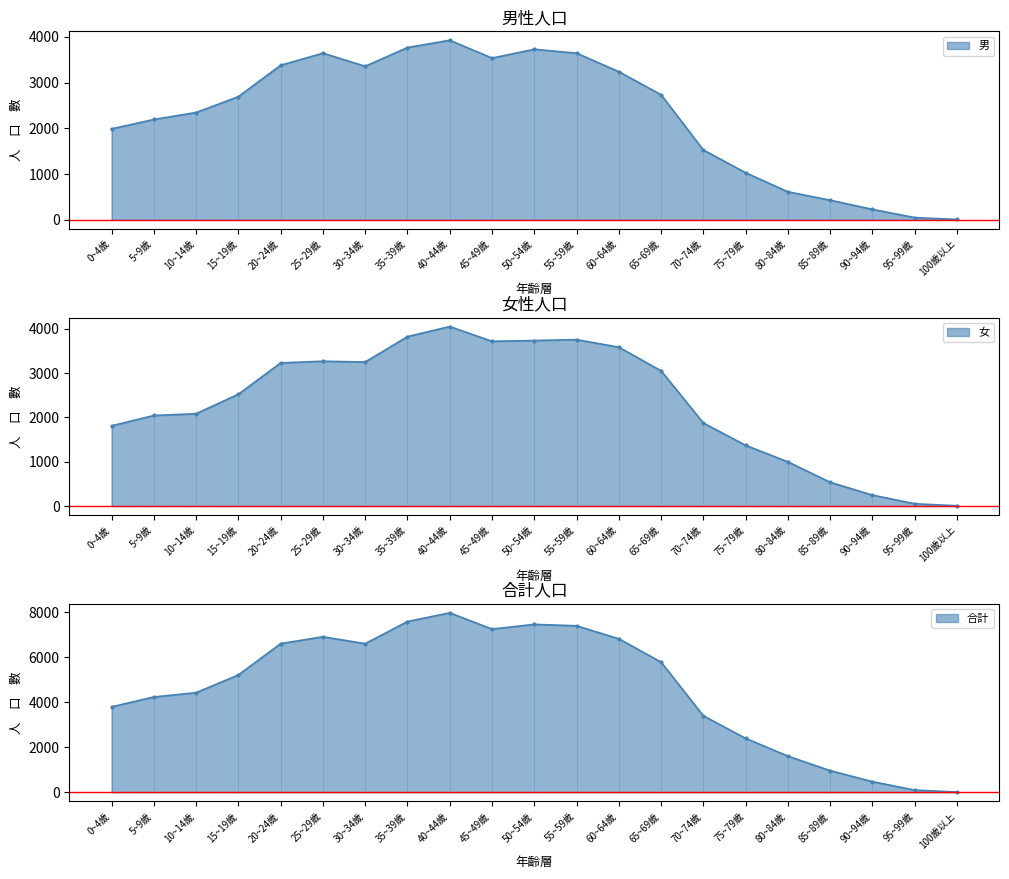

How many data points in 女 are less than 2525?

10